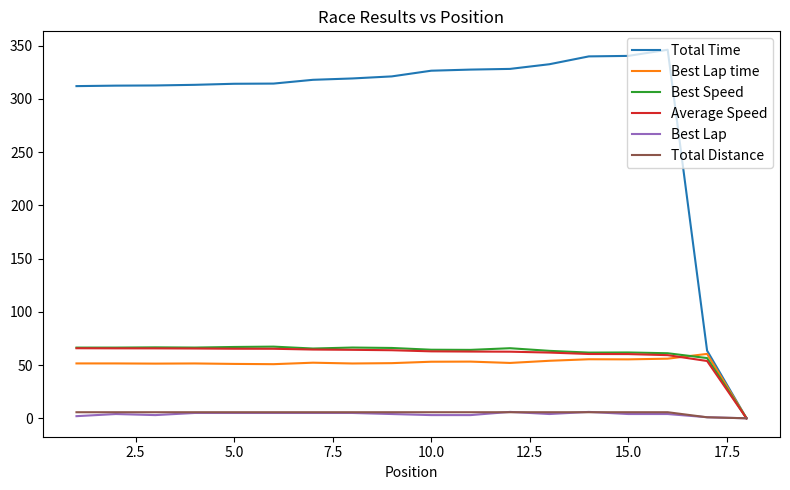

Which series has the largest total across all categories?

Total Time